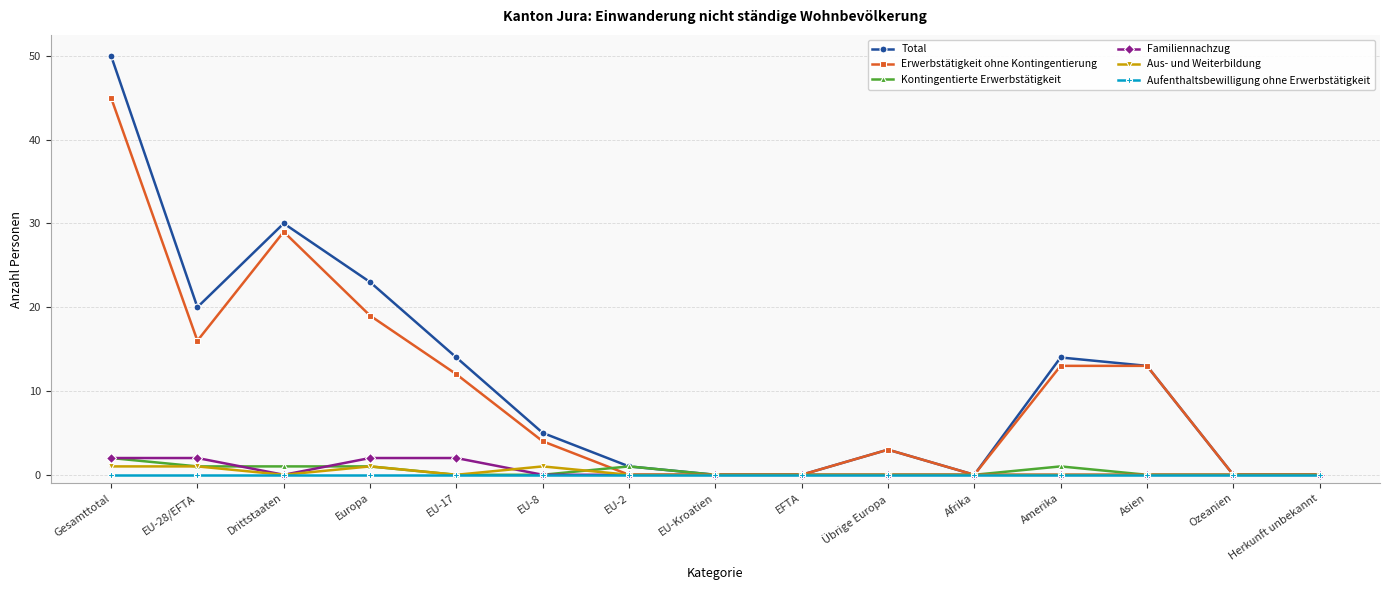

What is the label of the 8th point from the right?

EU-Kroatien